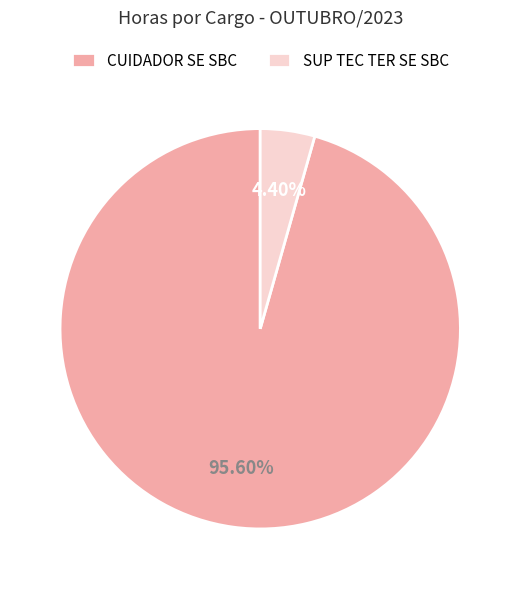

Approximately how many times larger is the value at CUIDADOR SE SBC compared to SUP TEC TER SE SBC?

21.7